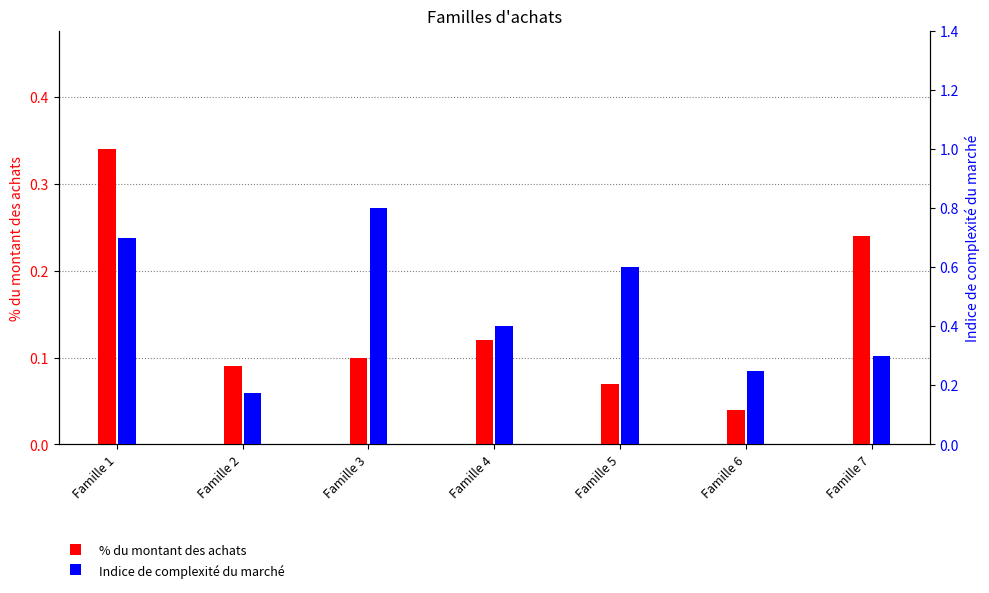

Is the value of % du montant des achats at Famille 7 greater than the value of Indice de complexité du marché at Famille 7?

No